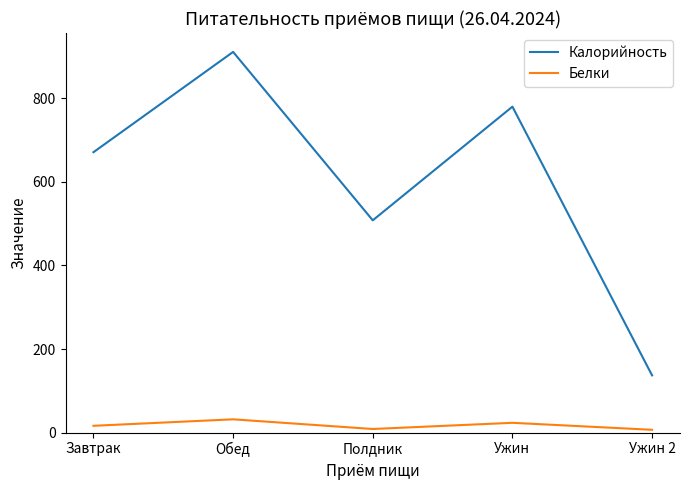

The Калорийность series shows 780.0 at Ужин. True or false?

True